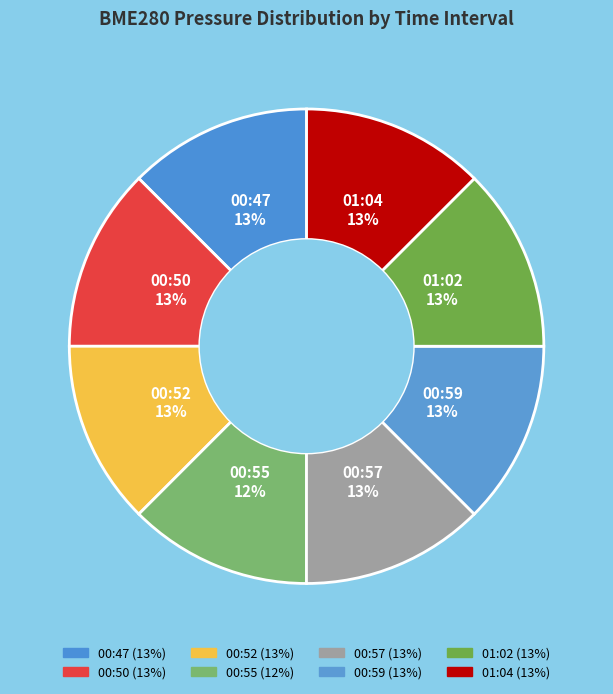

What is the smallest slice in the pie chart?

00:55